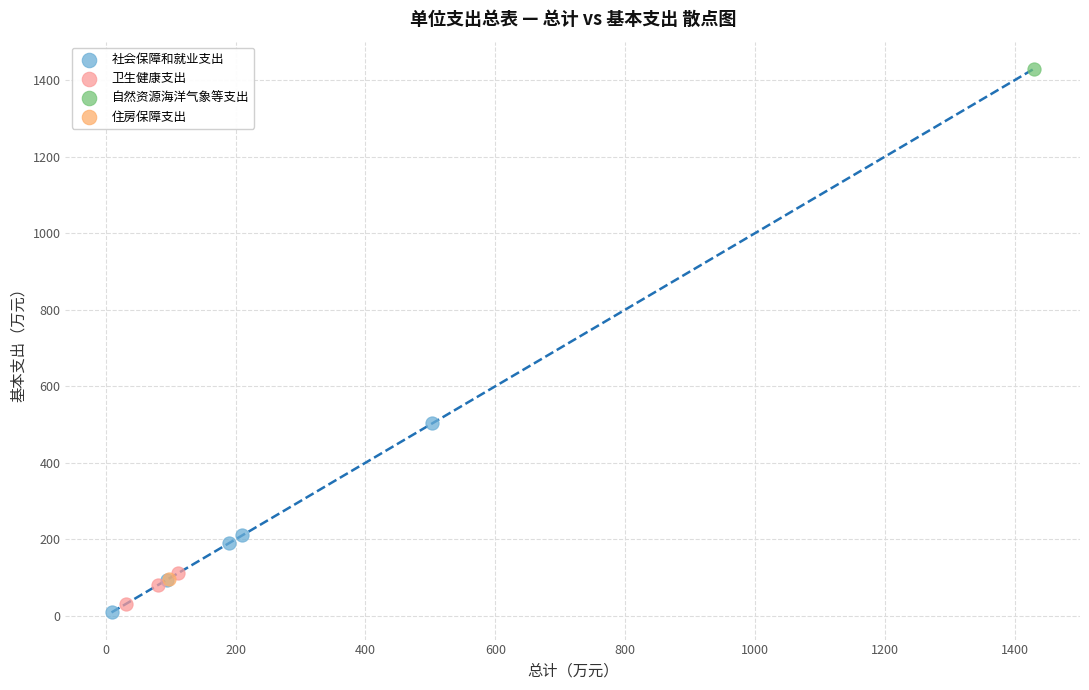

What are all the series names shown in the legend?

社会保障和就业支出, 卫生健康支出, 自然资源海洋气象等支出, 住房保障支出